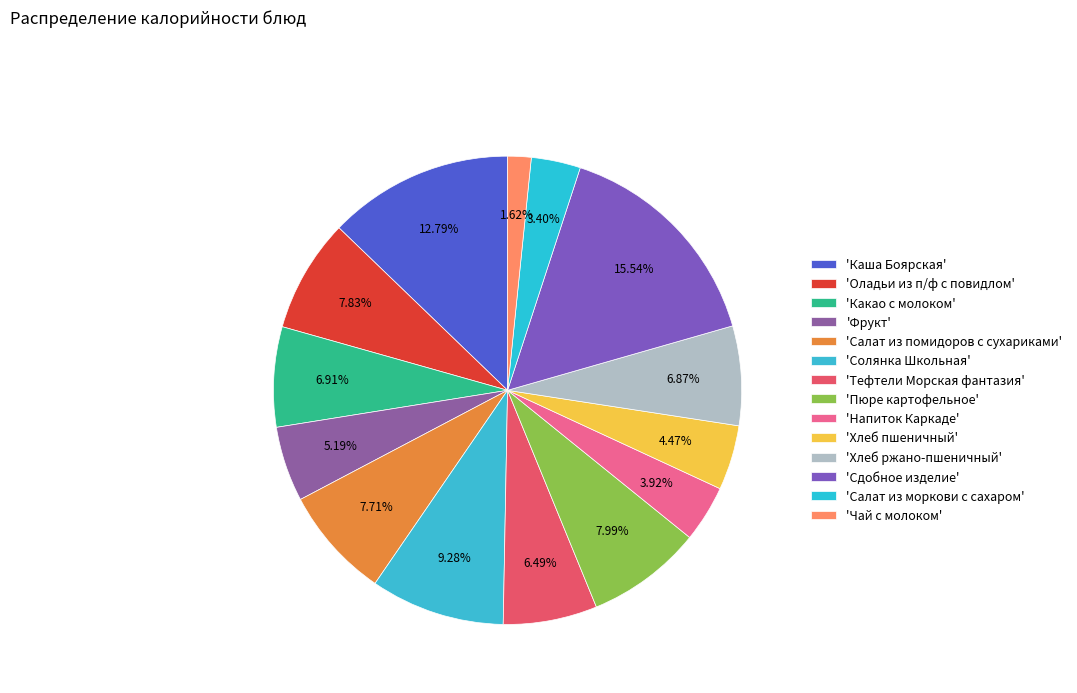

To the nearest percent, what is the average slice percentage?

7%